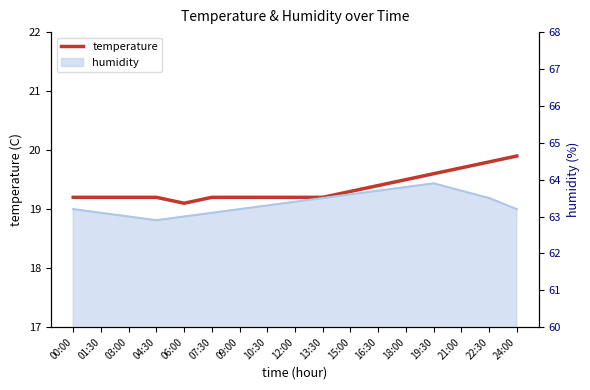

Reading left to right, extract all data points from this chart.

00:00=19.2	01:30=19.2	03:00=19.2	04:30=19.2	06:00=19.1	07:30=19.2	09:00=19.2	10:30=19.2	12:00=19.2	13:30=19.2	15:00=19.3	16:30=19.4	18:00=19.5	19:30=19.6	21:00=19.7	22:30=19.8	24:00=19.9